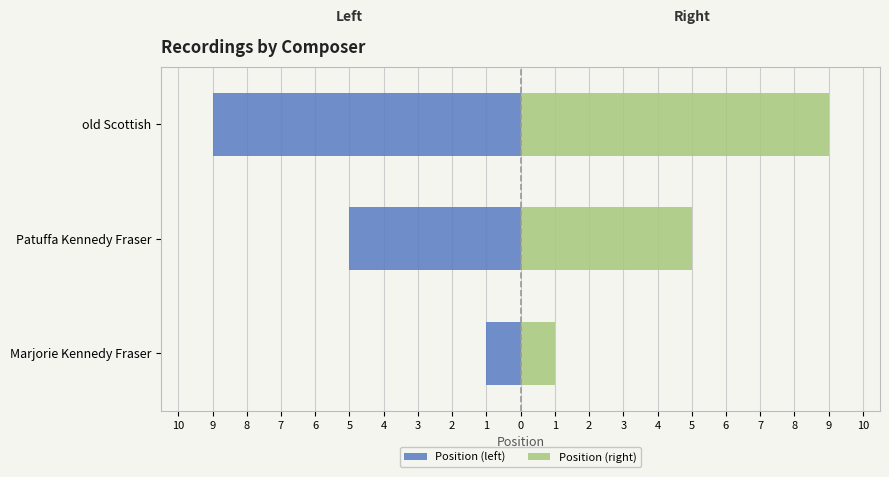

What is the difference between the maximum and minimum values in the Position (left) series?

8